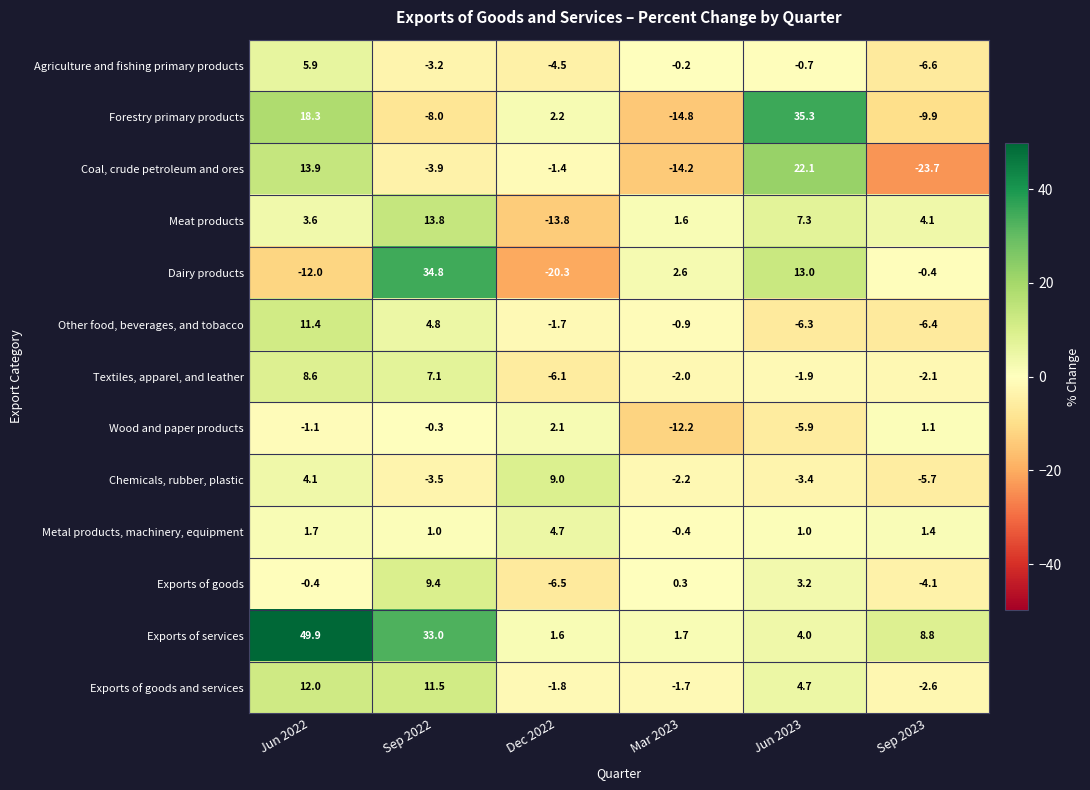

Rank the categories by Forestry primary products value from lowest to highest.

Mar 2023, Sep 2023, Sep 2022, Dec 2022, Jun 2022, Jun 2023